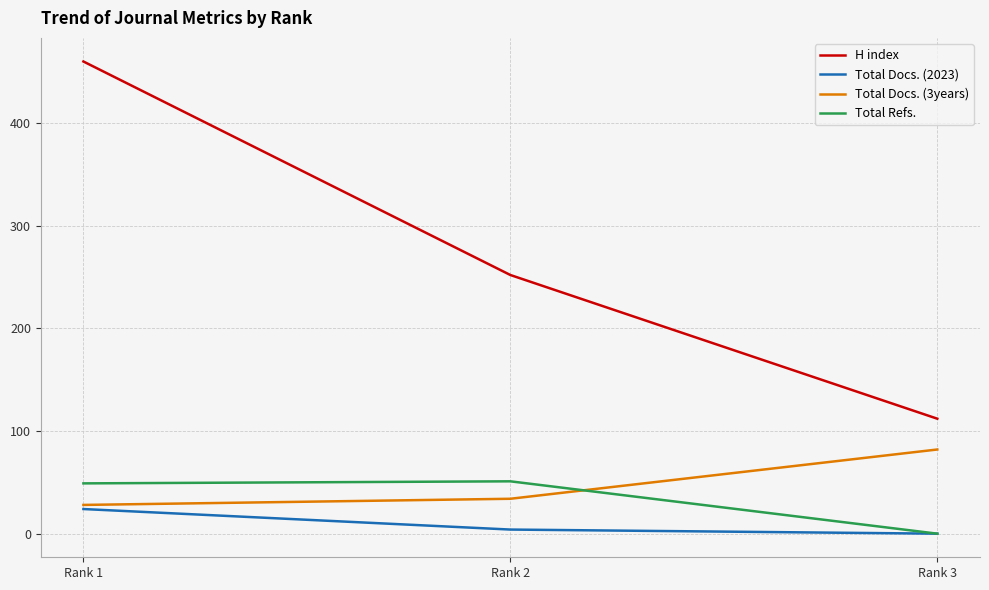

The value of Total Docs. (3years) at Rank 1 is 28. True or false?

True